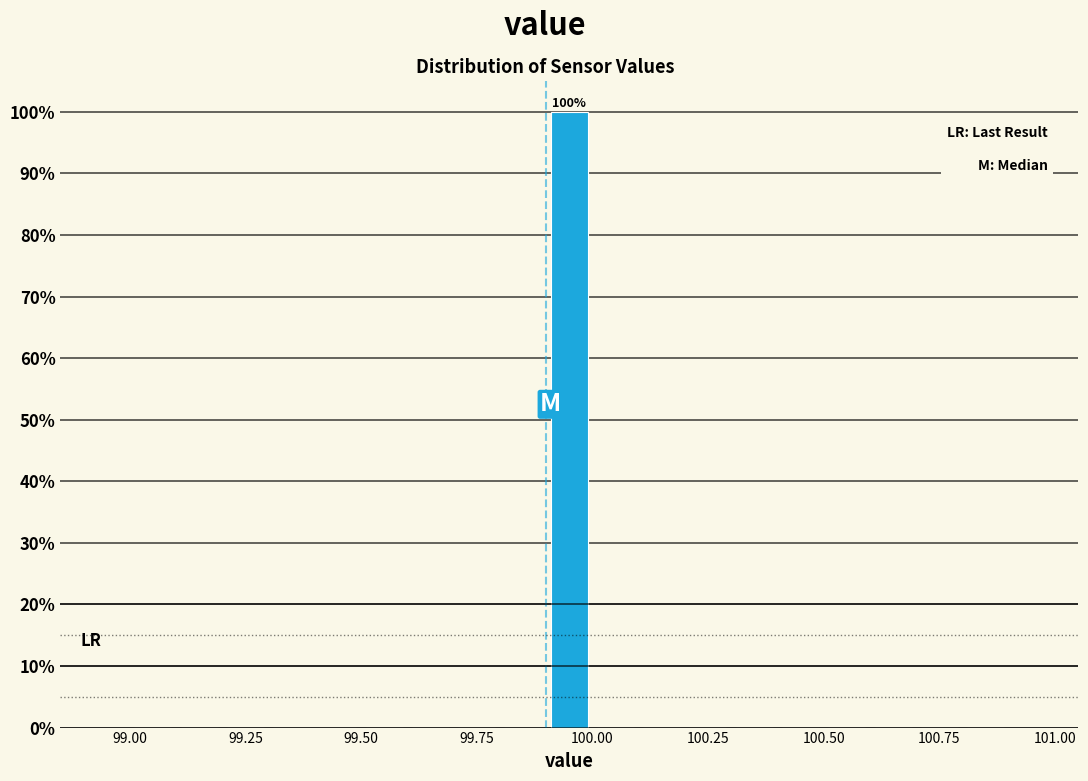

Read against the x-axis, roughly where is the centre of the tallest bar?

99.95